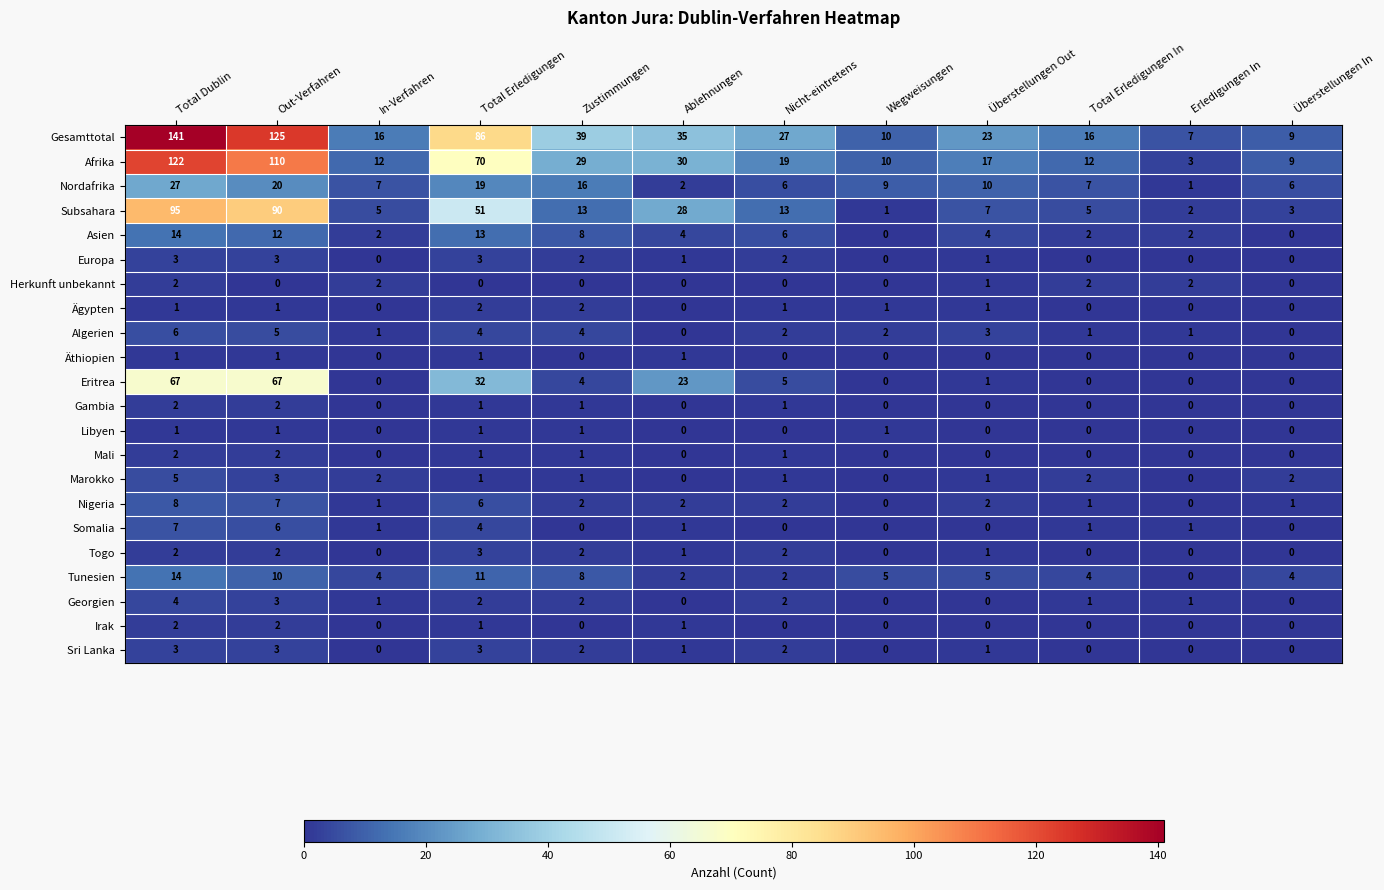

Is it true that Afrika equals 196 at Out-Verfahren?

False